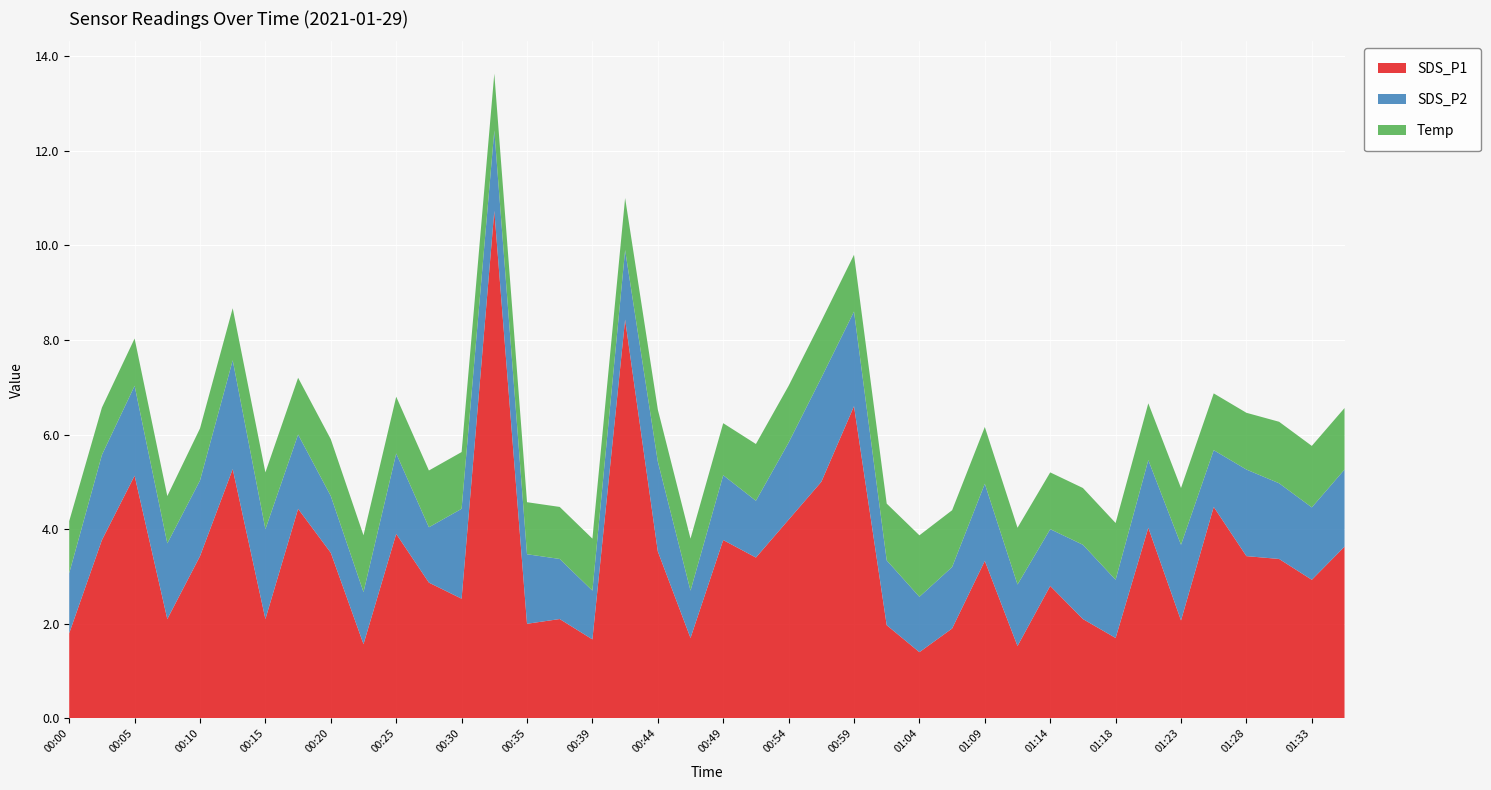

What is the total value across all series at 00:05?

8.0